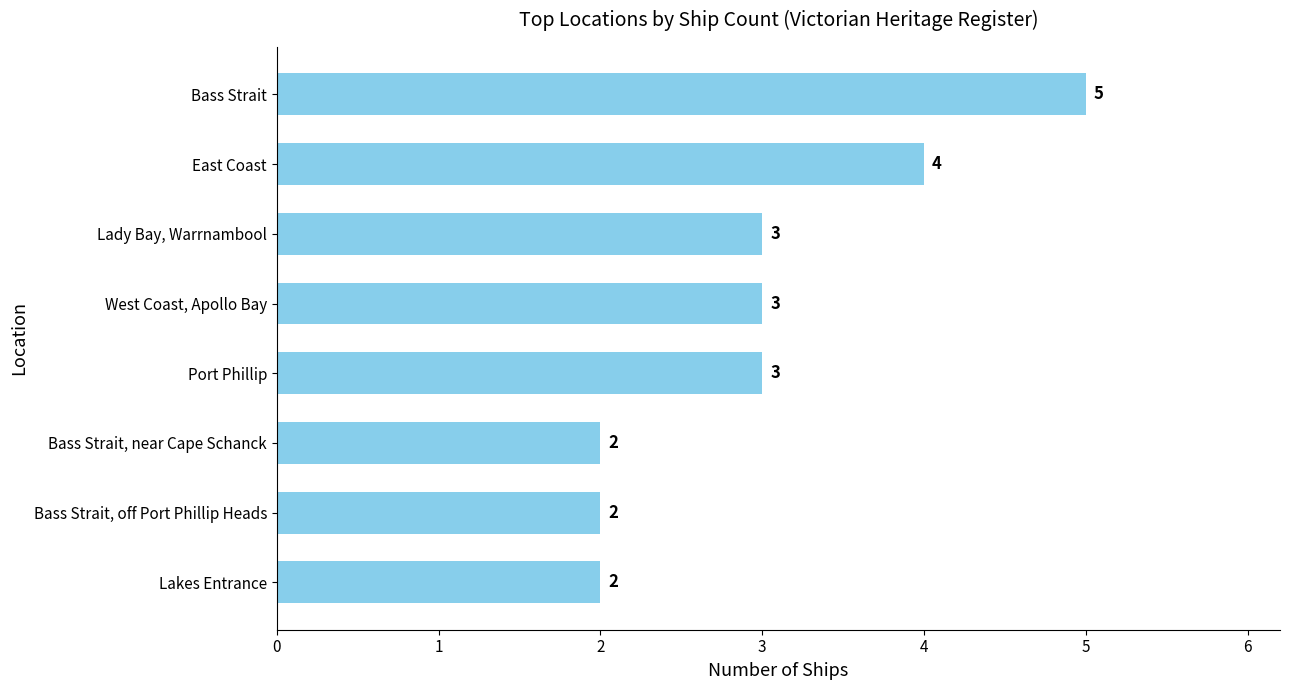

What value does the data have at Port Phillip?

3